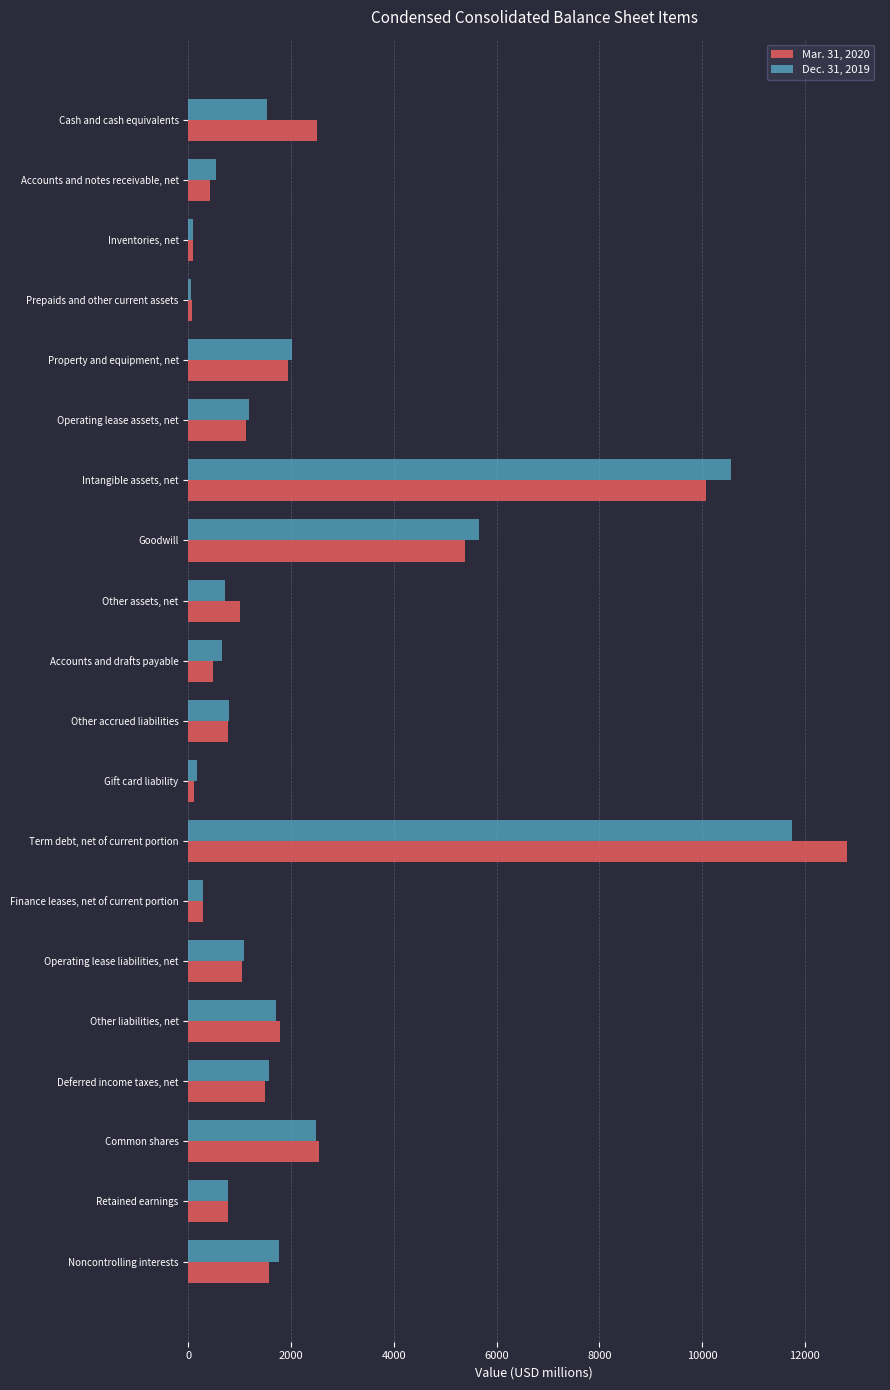

Which series changed the most between Other accrued liabilities and Other liabilities, net?

Mar. 31, 2020